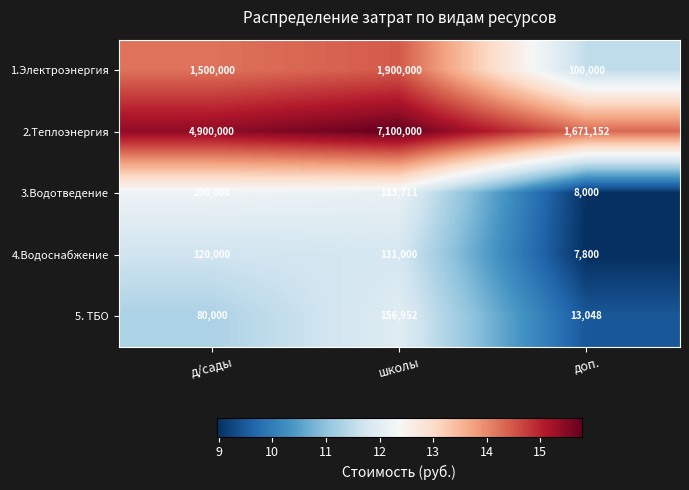

At which category does the chart reach its minimum across all series?

доп.